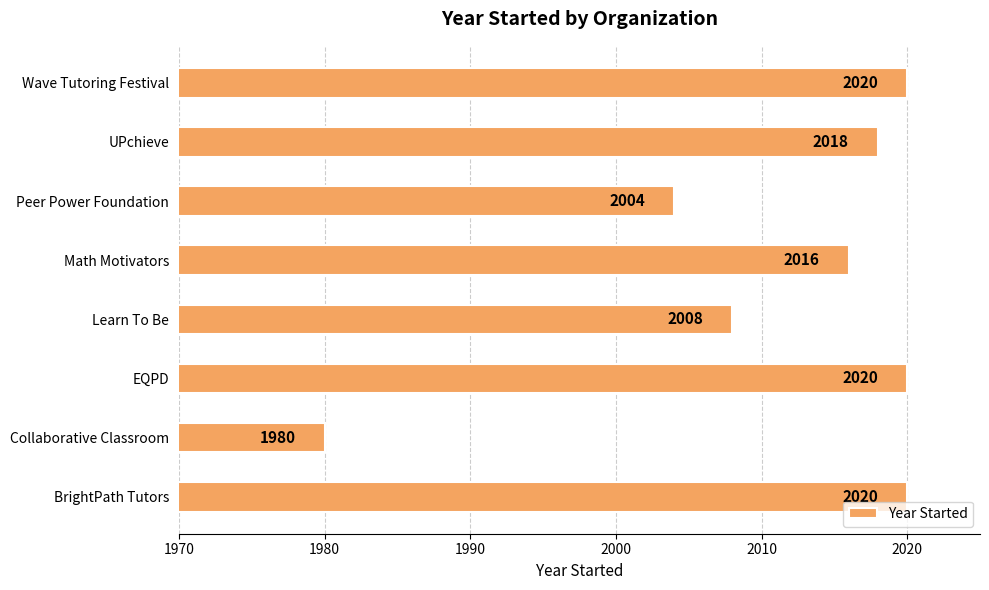

Reading top to bottom, transcribe all the data shown in this chart.

Wave Tutoring Festival=2020	UPchieve=2018	Peer Power Foundation=2004	Math Motivators=2016	Learn To Be=2008	EQPD=2020	Collaborative Classroom=1980	BrightPath Tutors=2020